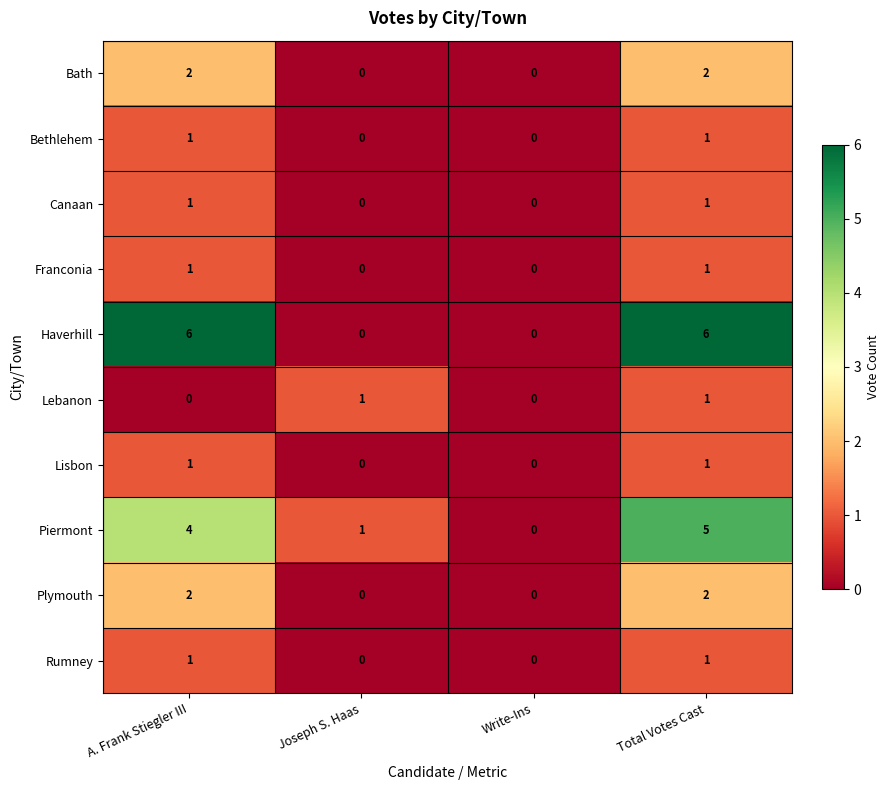

How many categories are shown in the chart?

4